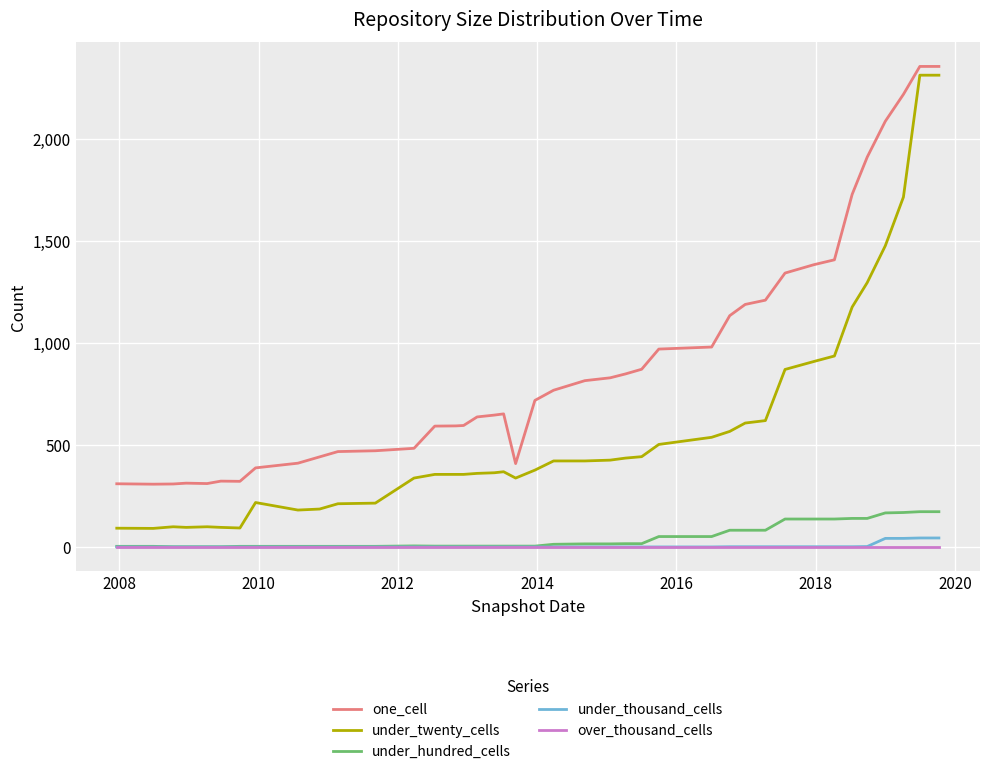

How many lines are shown in the chart?

5